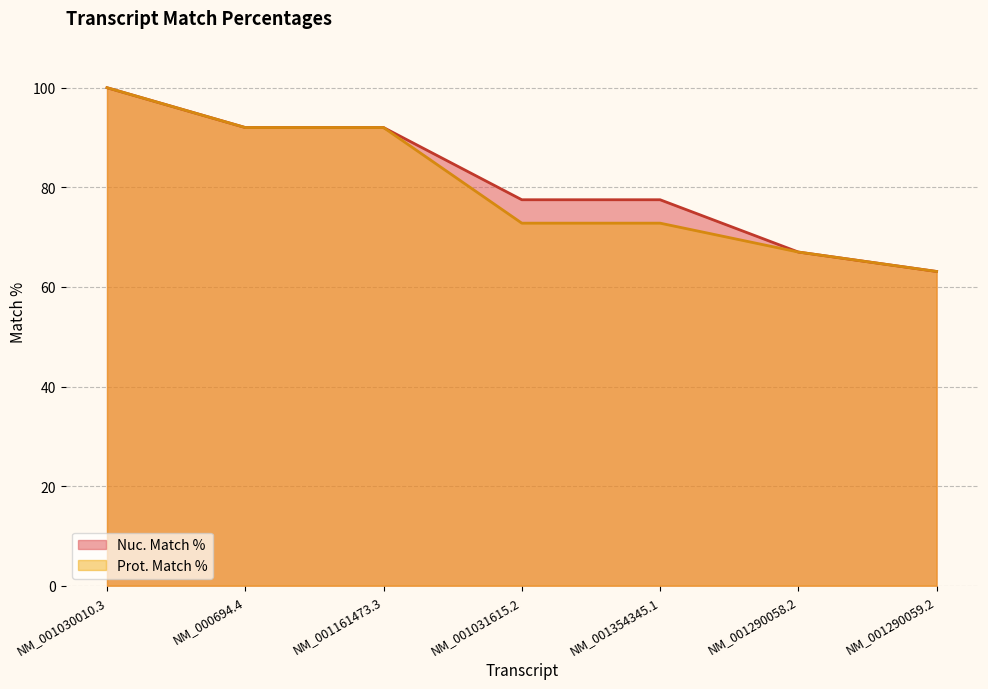

True or false: Nuc. Match % and Prot. Match % cross at least once.

False